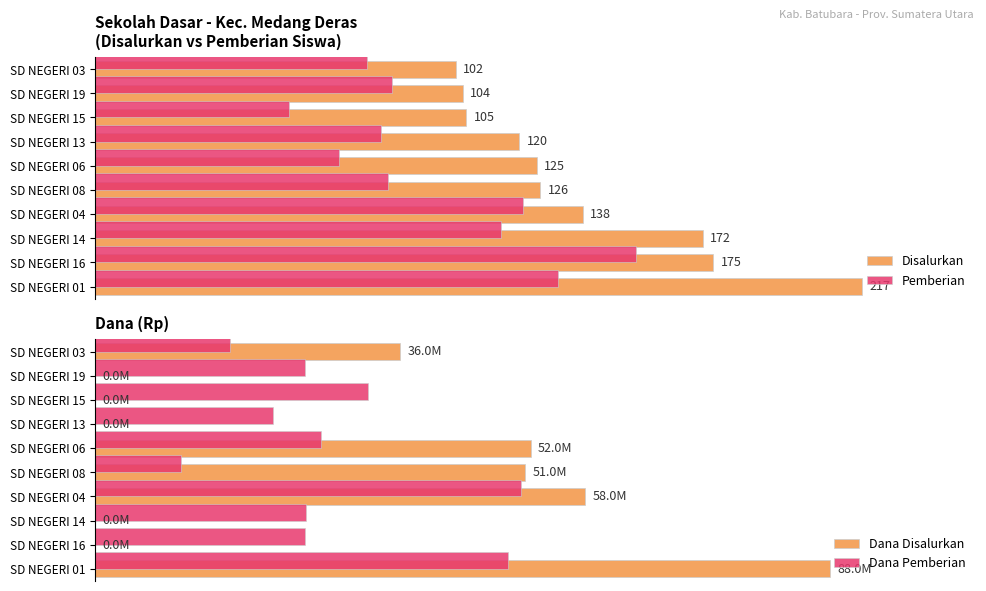

Which series changed the most between SD NEGERI 13 and SD NEGERI 03?

Dana Disalurkan